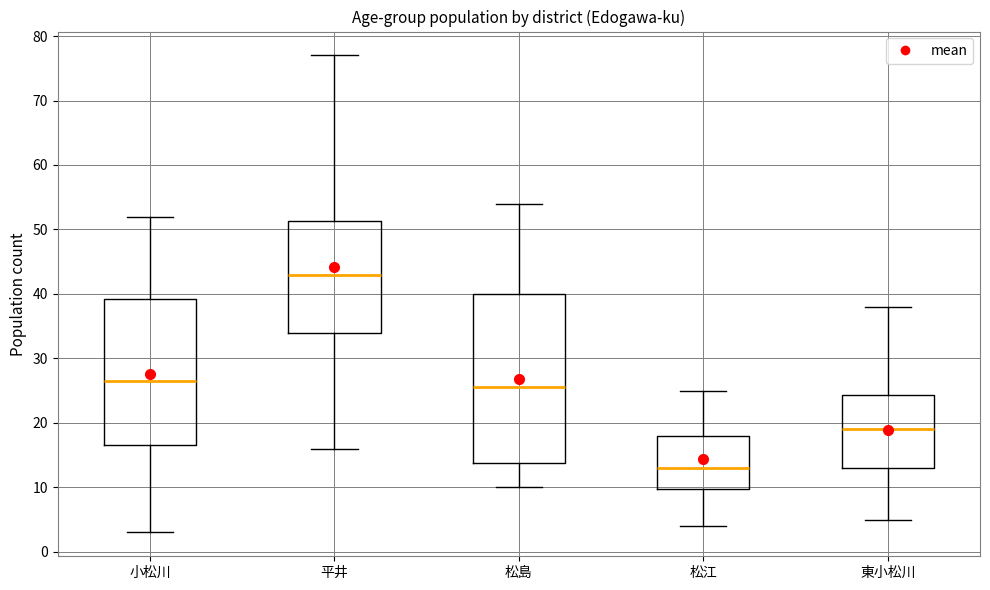

Which box is the tallest, from its lower edge to its upper edge?

松島